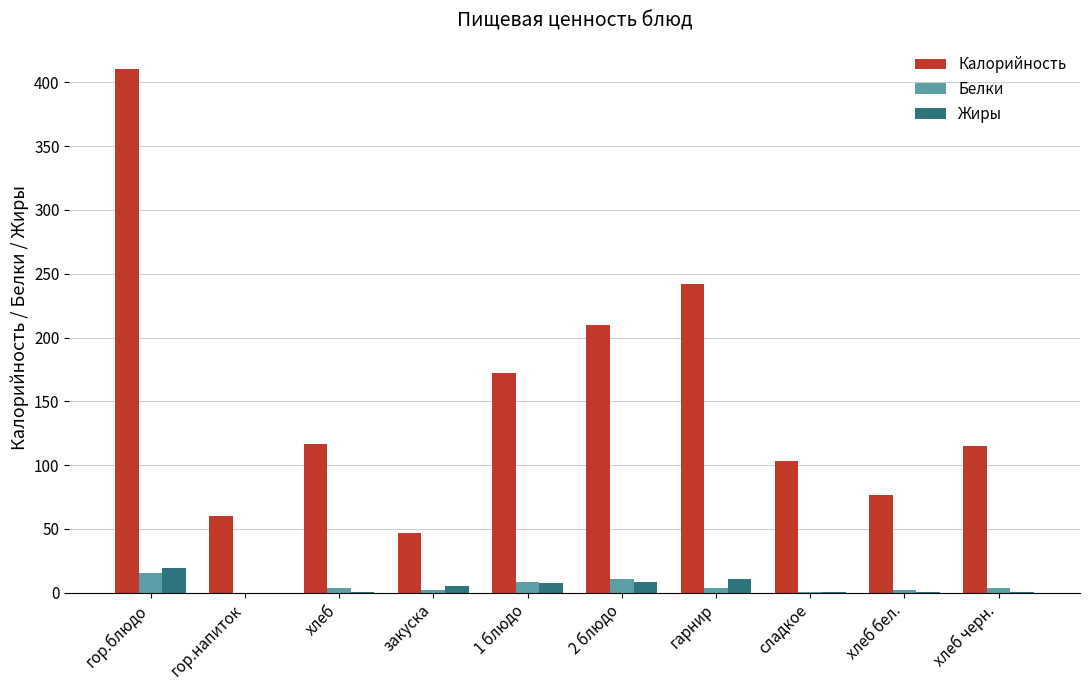

The Калорийность series shows 242.0 at гарнир. True or false?

True